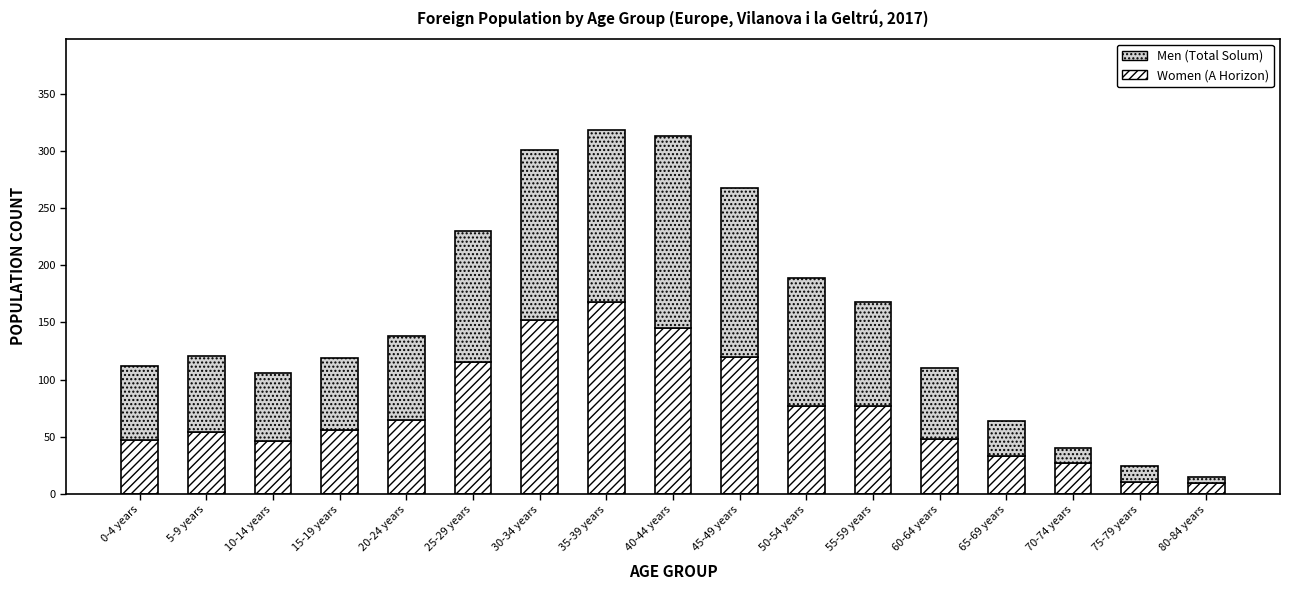

What is the total value across all series at 0-4 years?

112